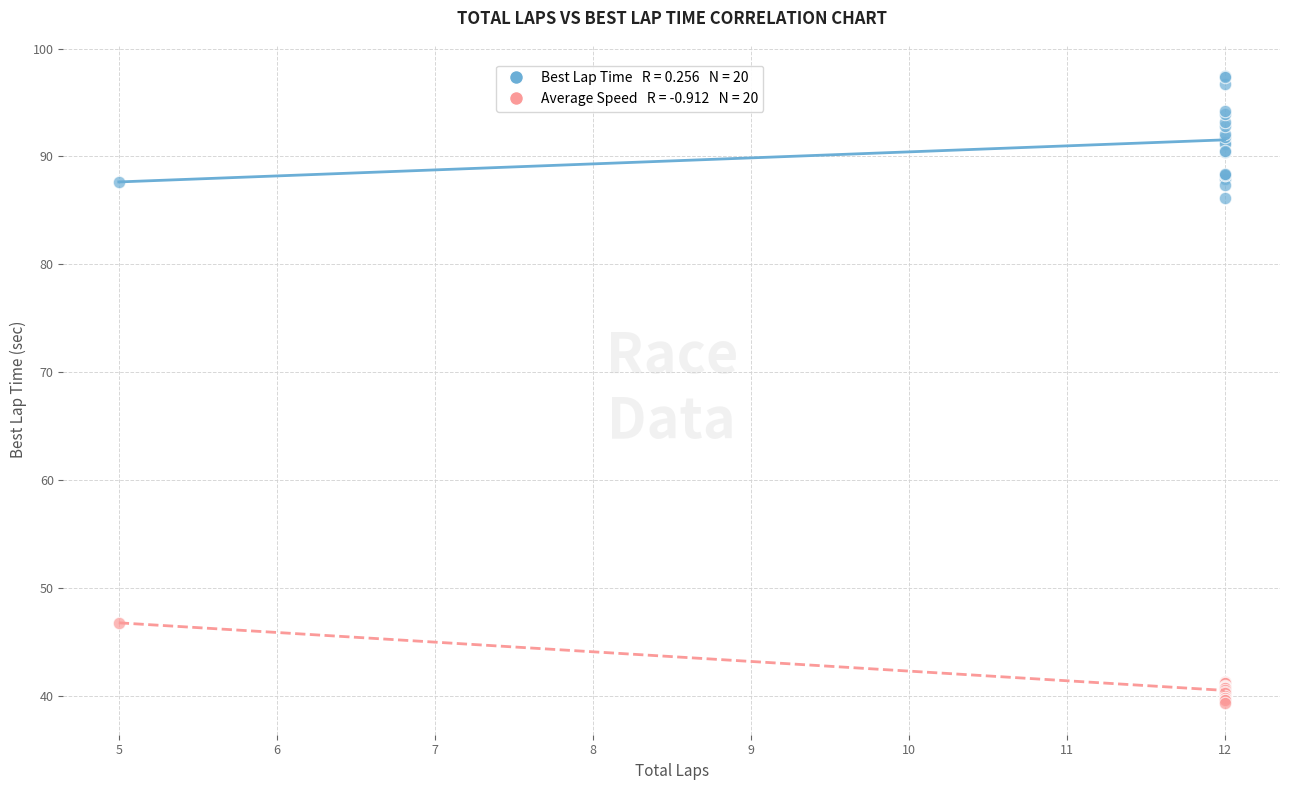

Across all series, what Y value is closest to 68?

86.1